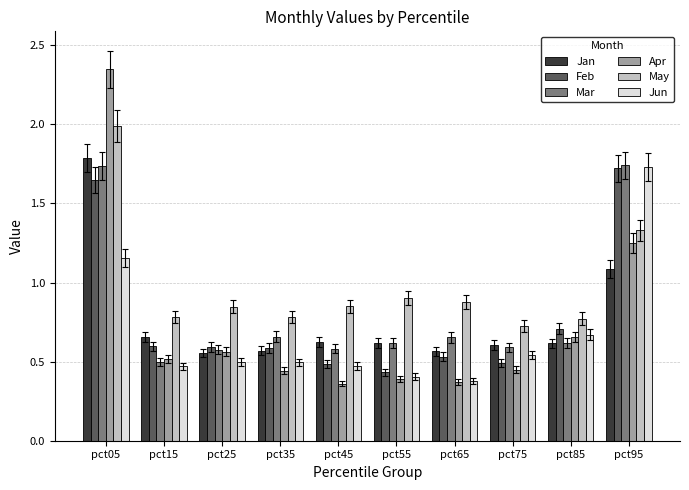

What is the difference between the highest and lowest values at pct15?

0.3